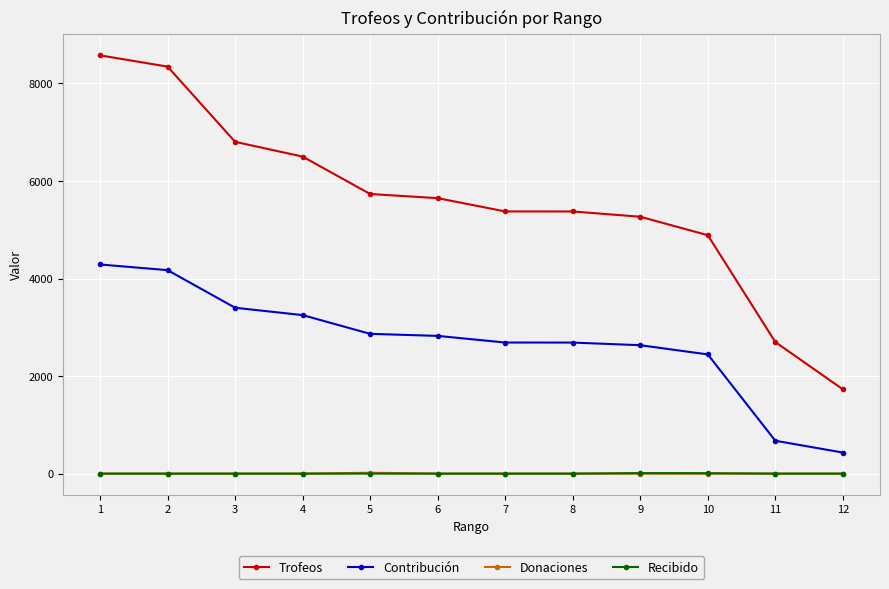

What is the value of the Contribución point at the 12th from the left?

432